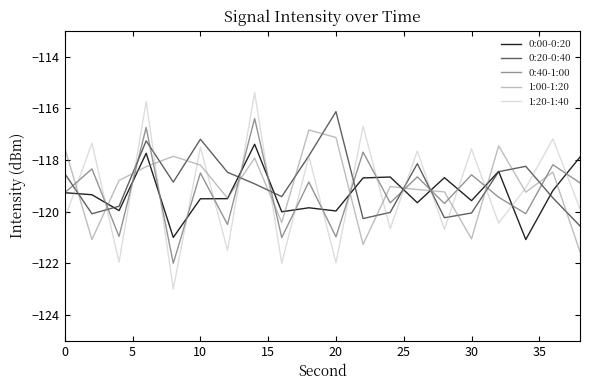

How many lines are shown in the chart?

5